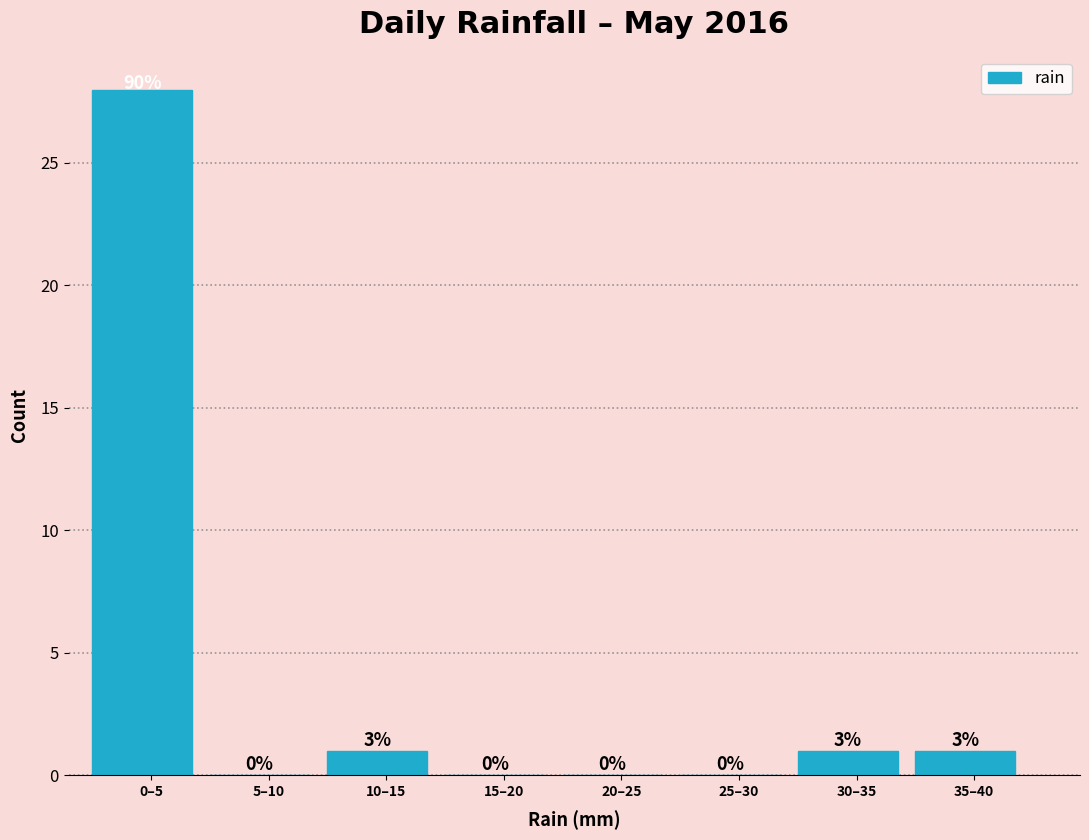

Reading right to left, what are all the values shown in this chart?

35–40=1	30–35=1	25–30=0	20–25=0	15–20=0	10–15=1	5–10=0	0–5=28